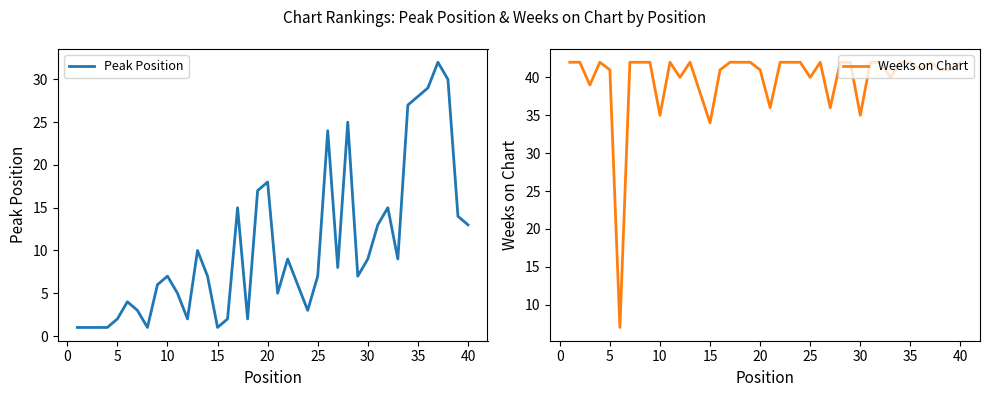

True or false: Peak Position and Weeks on Chart intersect in this chart.

False